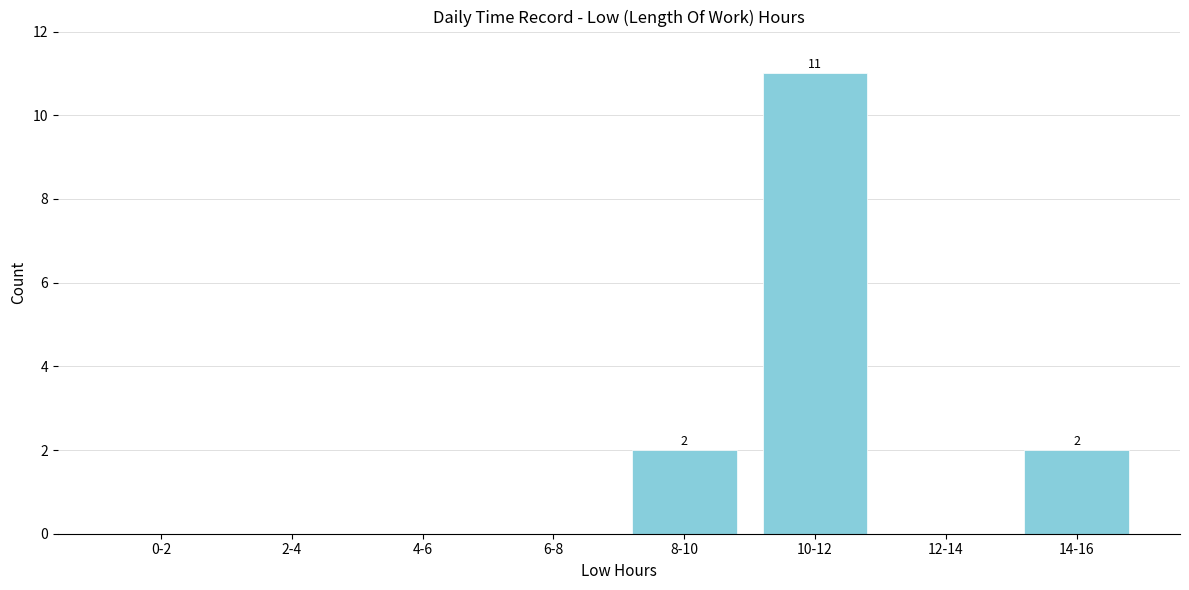

Reading left to right, extract all data points from this chart.

0-2=0	2-4=0	4-6=0	6-8=0	8-10=2	10-12=11	12-14=0	14-16=2